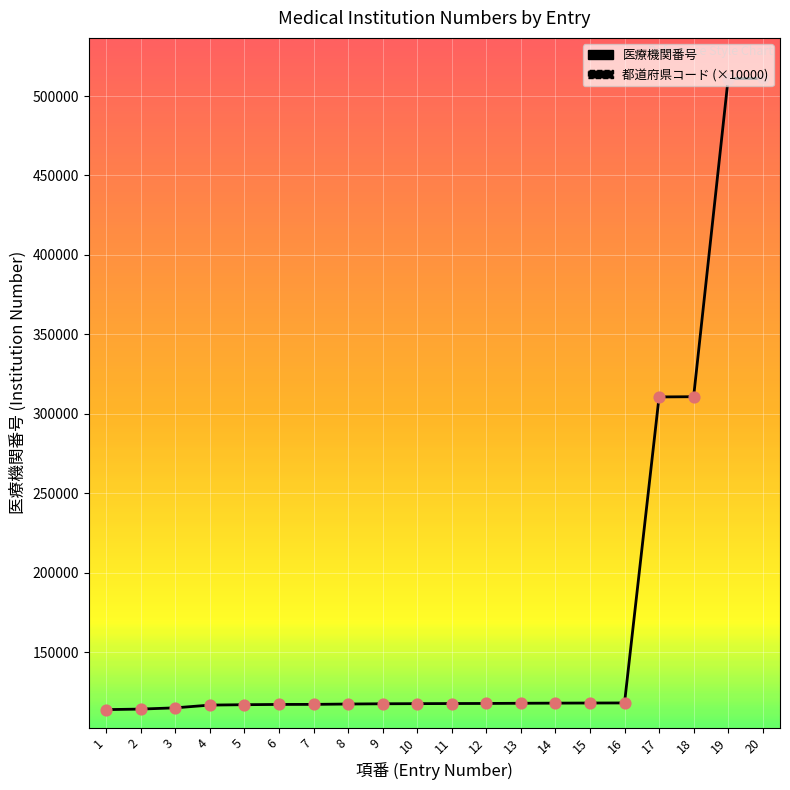

Which series contains the highest Y value?

医療機関番号